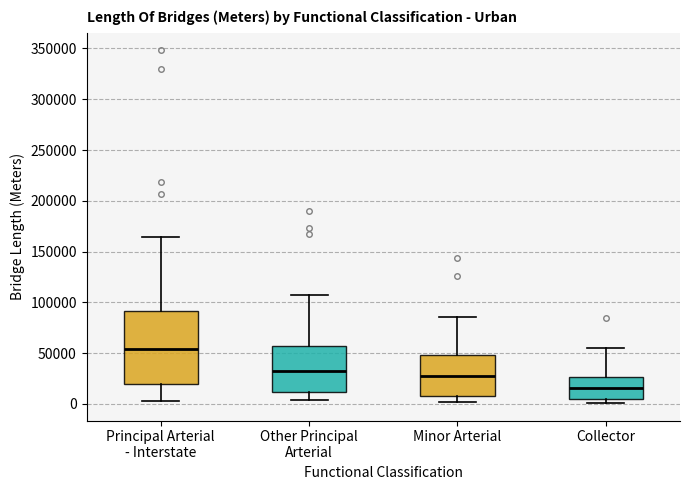

Reading left to right, transcribe this box plot: for each box, give where its median line is, the range the box spans, and where its two whiskers end, as read against the y-axis. The values are not printed on the chart, so give them approximately, as read against the axis.

Principal Arterial - Interstate: median 55000, box 20000 to 90000, whiskers 5000 to 165000
Other Principal Arterial: median 30000, box 10000 to 55000, whiskers 5000 to 105000
Minor Arterial: median 25000, box 10000 to 50000, whiskers 0 to 85000
Collector: median 15000, box 5000 to 25000, whiskers 0 to 55000